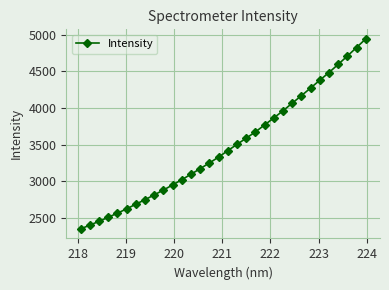

What is the value of the 14th point from the left?

3175.1